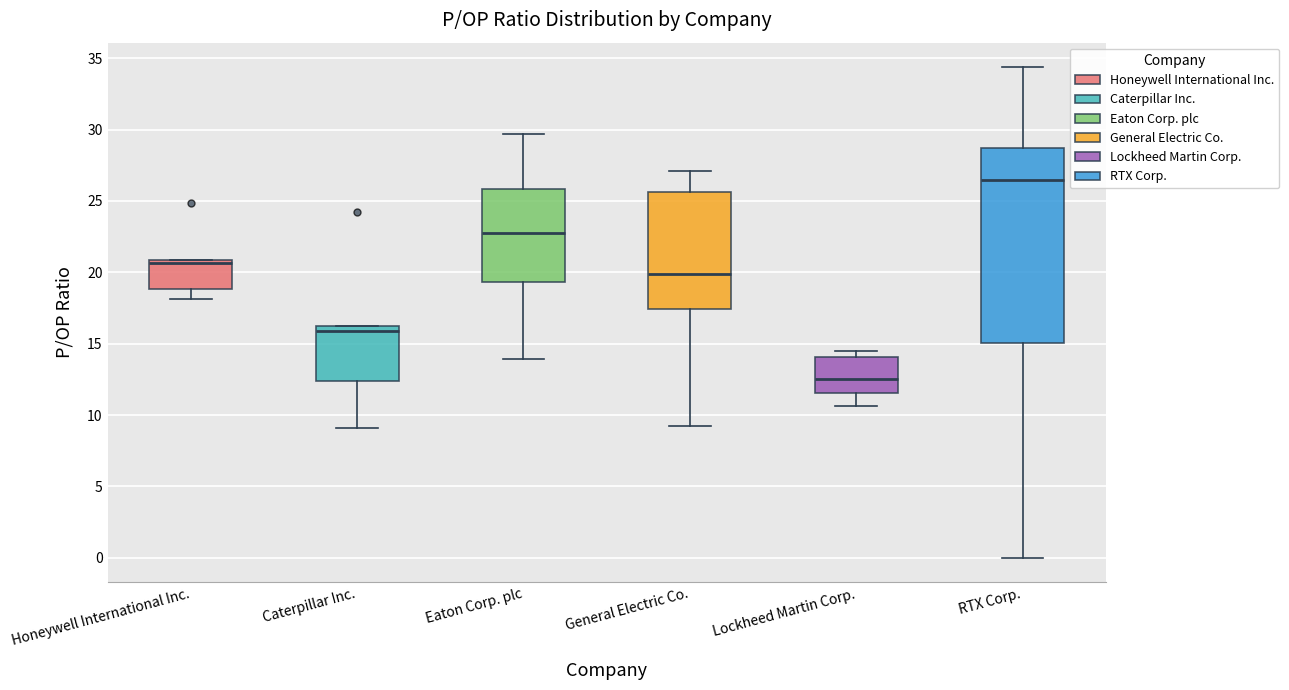

Which box's median line is the highest?

RTX Corp.